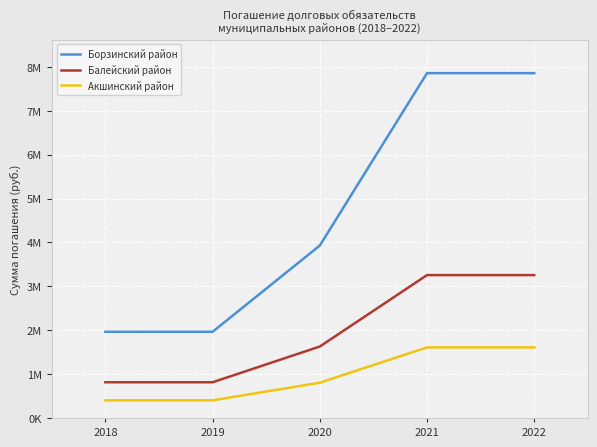

What is the total value across all series at 2022?

12720906.6